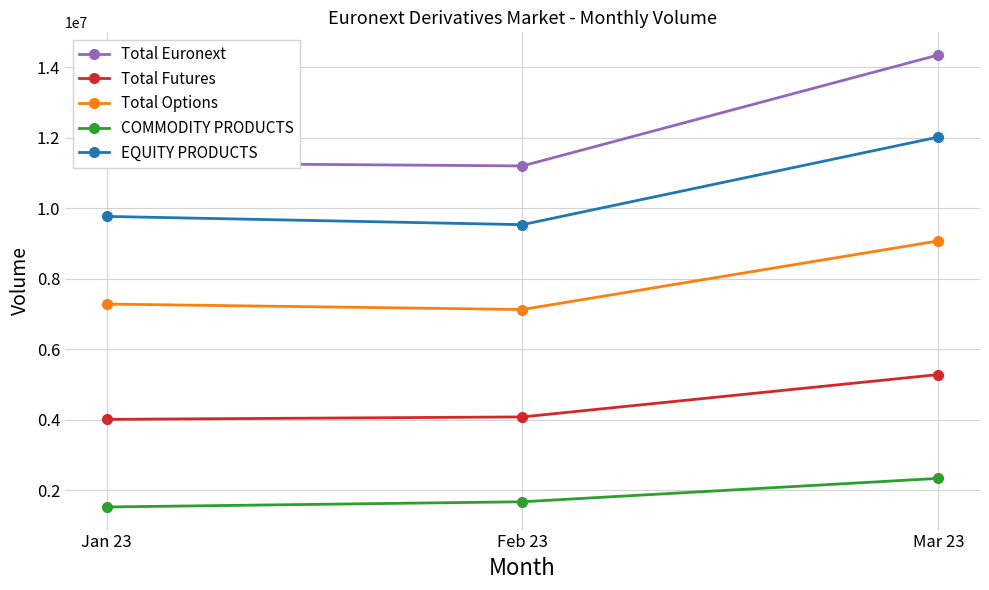

What is the sum of all Total Futures values?

13362088